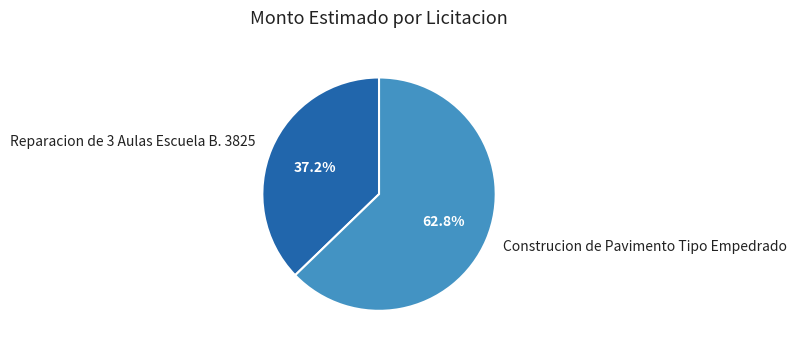

Which has a higher value, Reparacion de 3 Aulas Escuela B. 3825 or Construcion de Pavimento Tipo Empedrado?

Construcion de Pavimento Tipo Empedrado